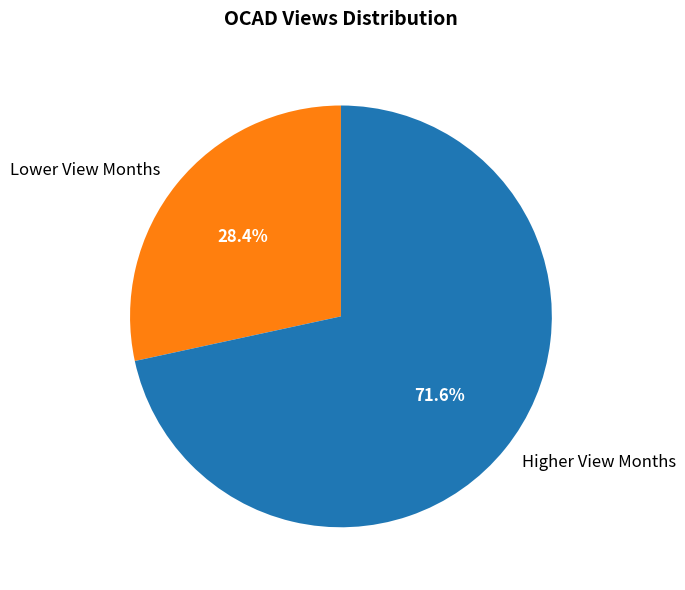

To the nearest percent, what is the average slice percentage?

50%